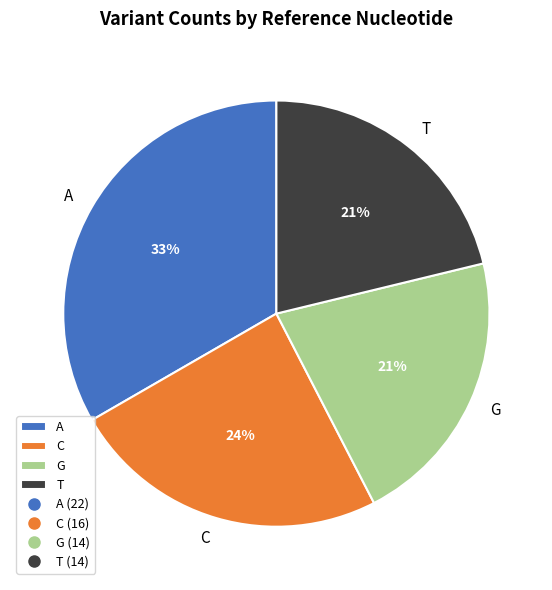

Do A and G together represent more than half of the pie?

Yes